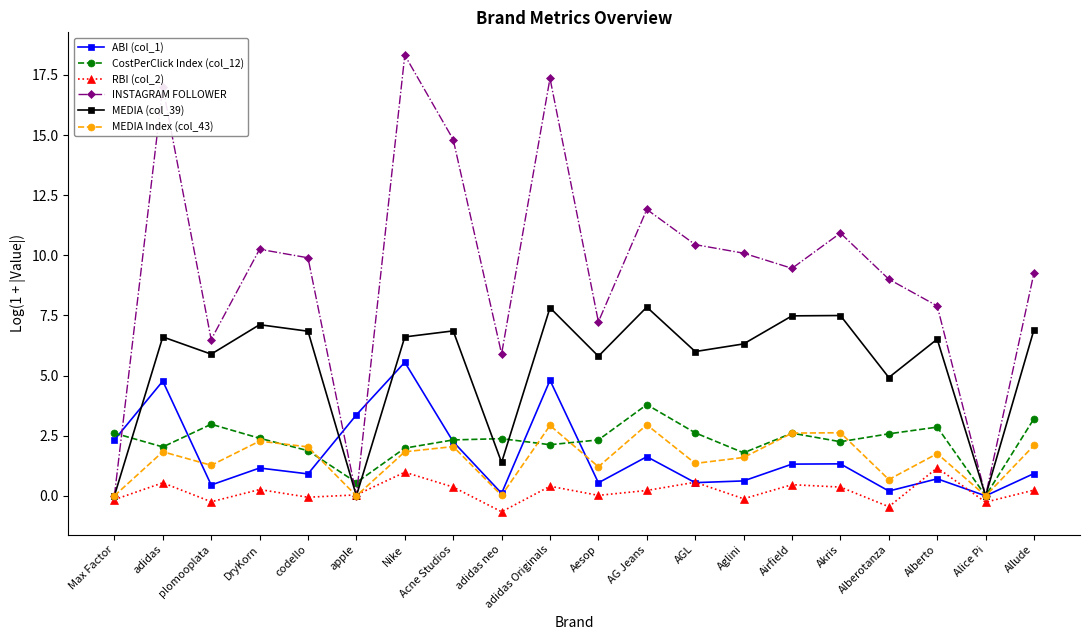

What is the difference between the second highest and minimum values in the ABI (col_1) series?

4.8